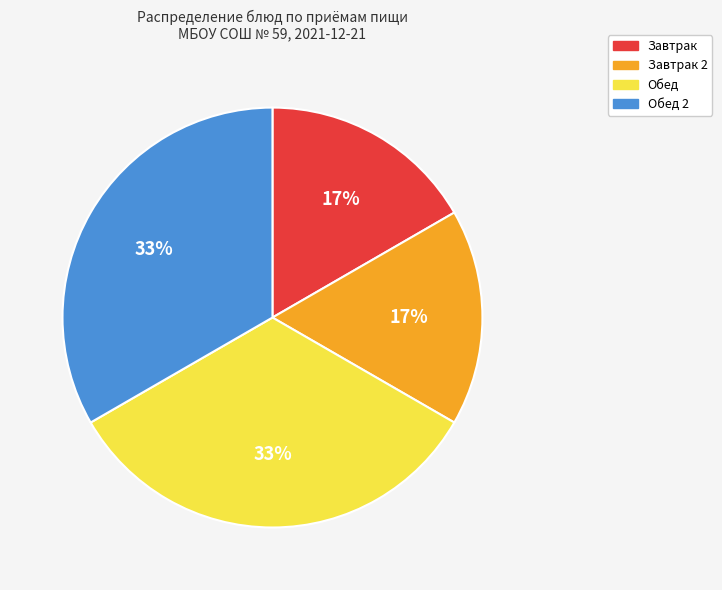

Is there any slice that represents more than half of the pie?

No